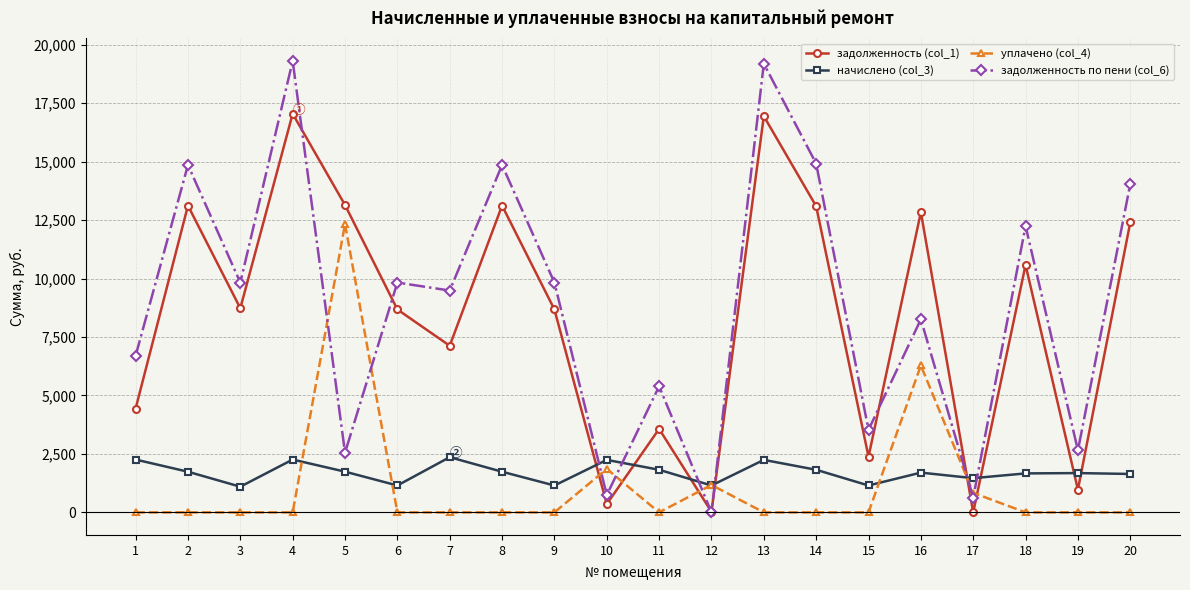

Which series changed the most between 6 and 8?

задолженность по пени (col_6)